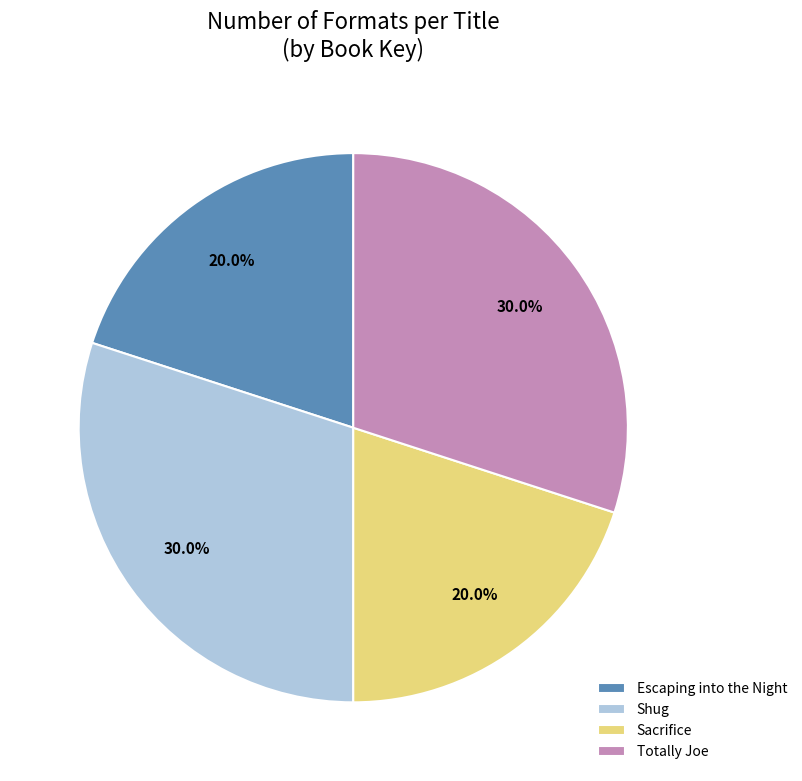

How many segments does this pie chart have?

4